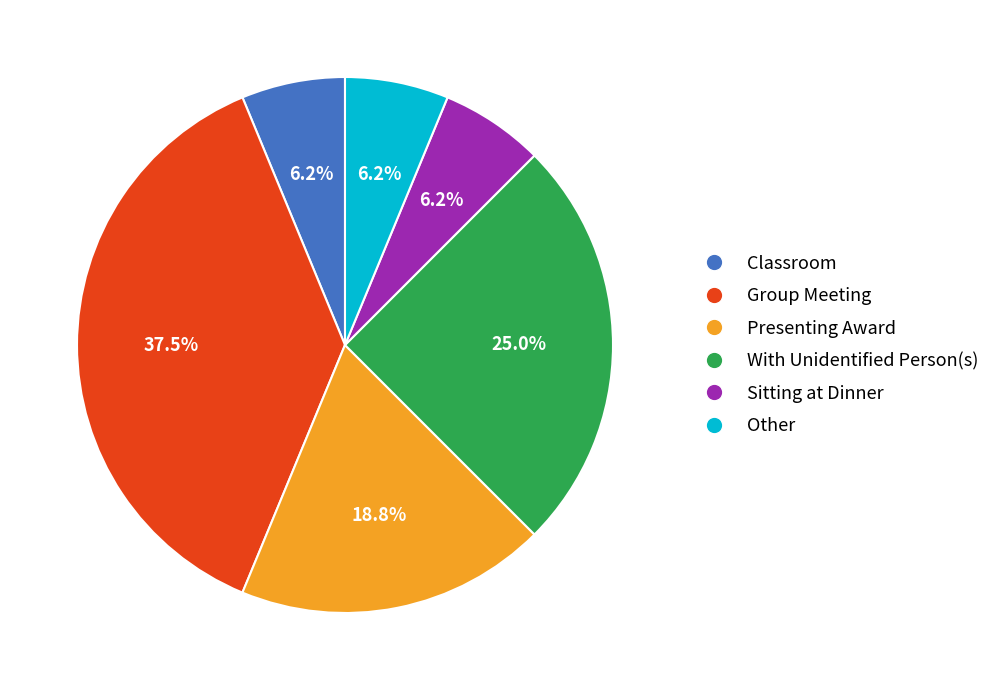

Is the sum of Sitting at Dinner and With Unidentified Person(s) greater than half?

No